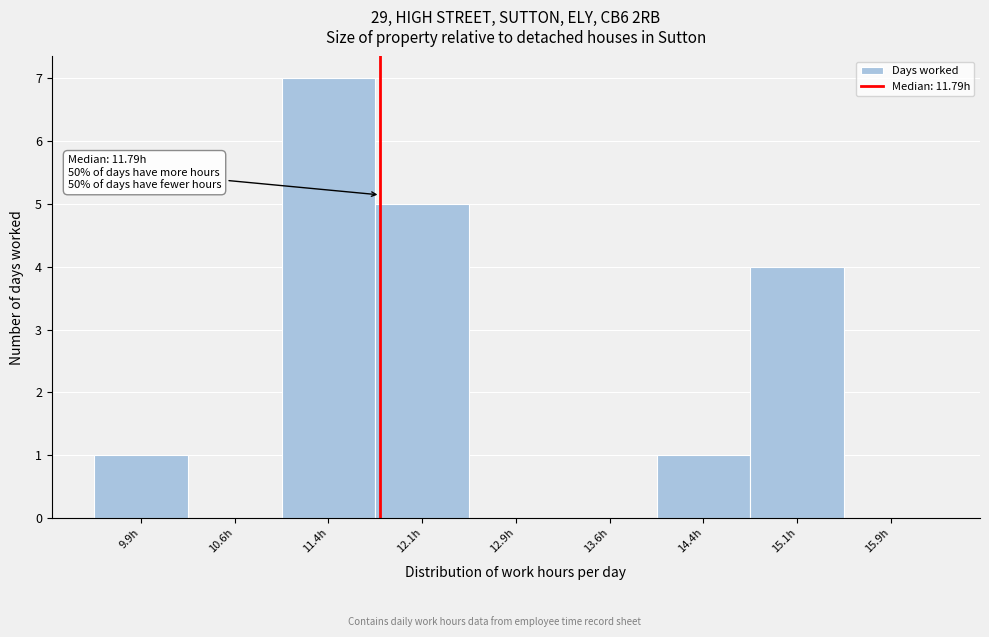

Over which range of the x-axis is the bar tallest?

11.00 to 11.75